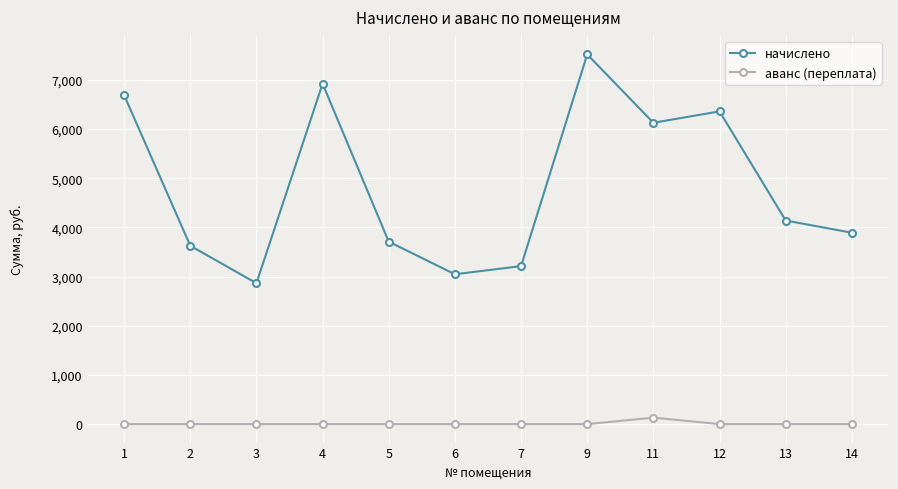

Which series has the largest total across all categories?

начислено